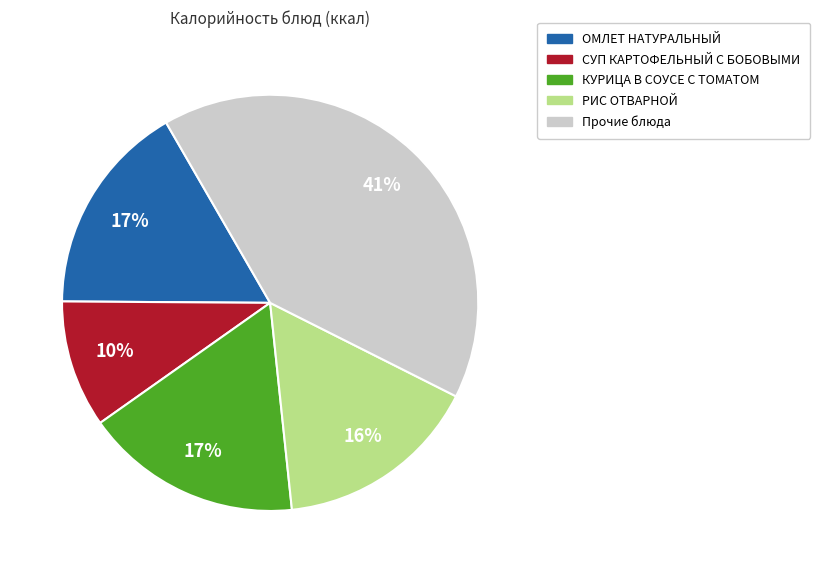

To the nearest percent, what is the average slice percentage?

20%